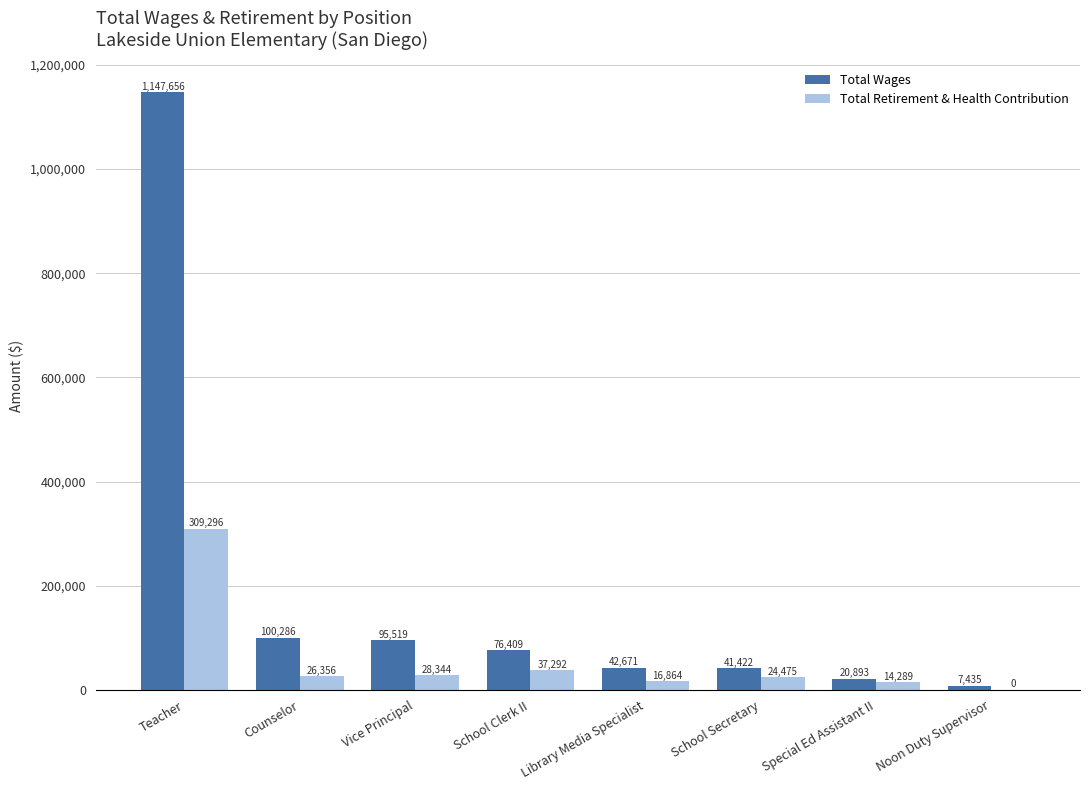

Which series has the largest total across all categories?

Total Wages